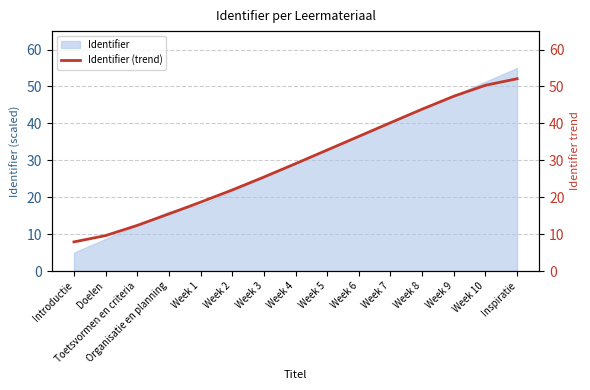

List the labels in order of value, smallest first.

Introductie, Doelen, Toetsvormen en criteria, Organisatie en planning, Week 1, Week 2, Week 3, Week 4, Week 5, Week 6, Week 7, Week 8, Week 9, Week 10, Inspiratie